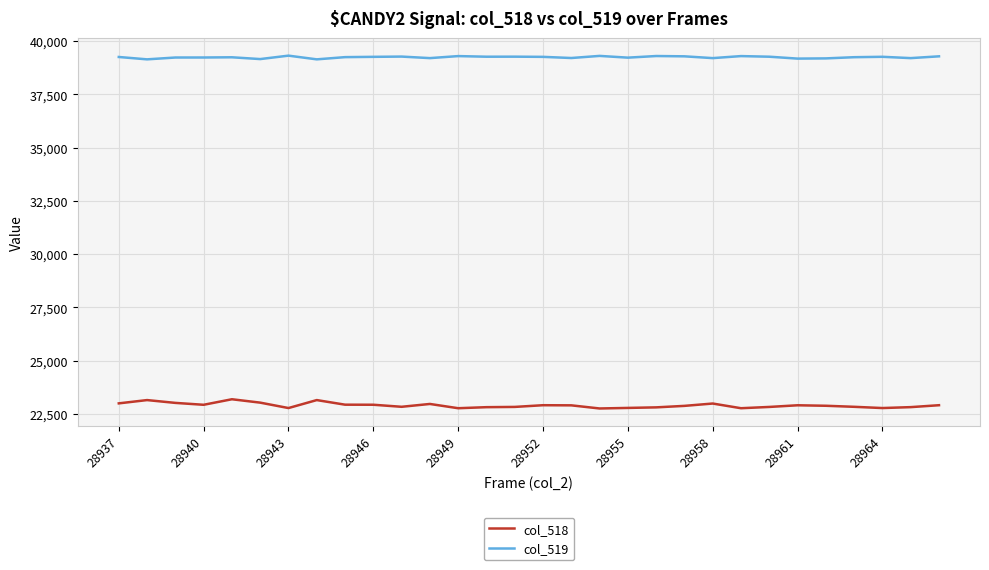

What is the difference between the maximum and minimum values in the col_518 series?

433